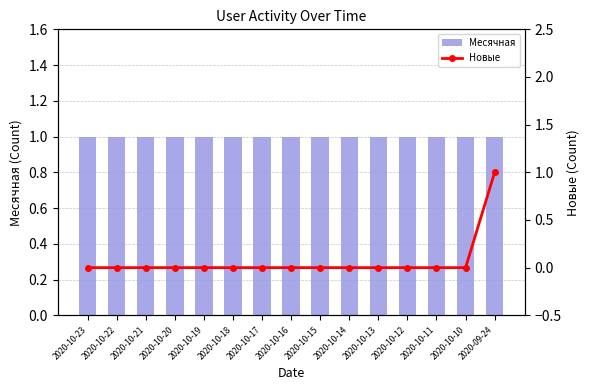

What is the sum of the Месячная values at 2020-10-18 and 2020-10-12?

2